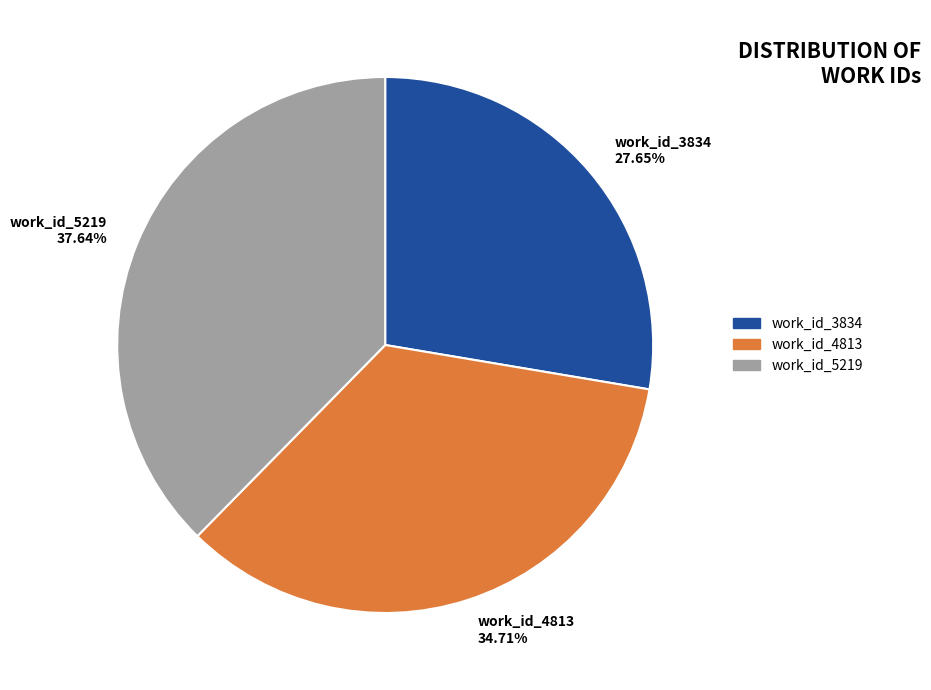

To the nearest percent, what portion does work_id_4813 represent?

35%